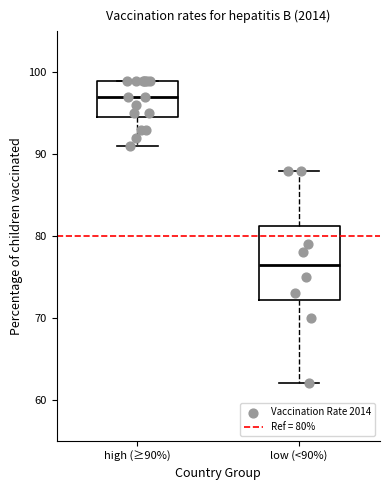

Which box has the lowest median line?

low (<90%)